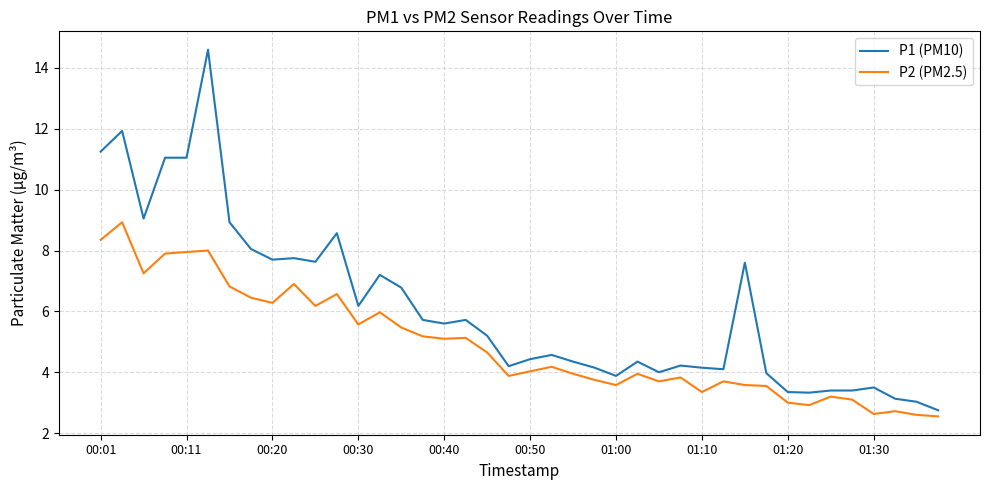

Which series has the largest range (max minus min)?

P1 (PM10)